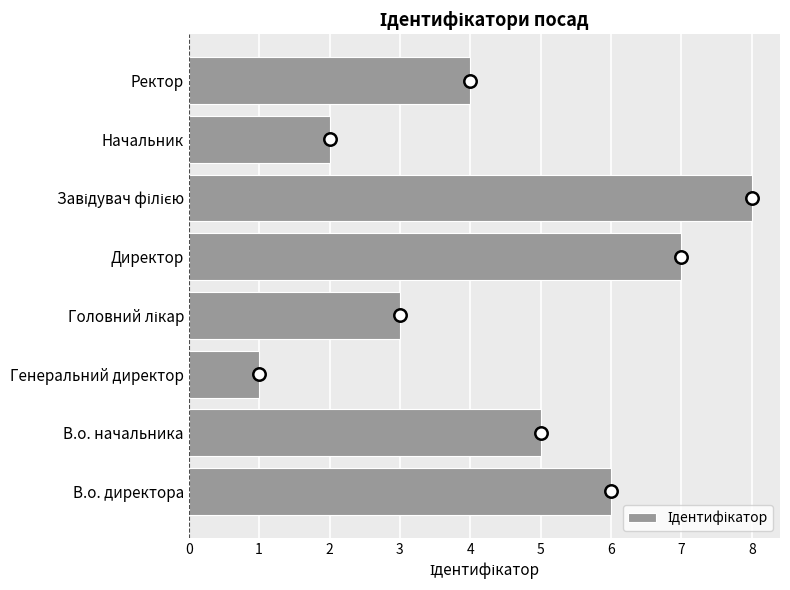

Between Директор and Генеральний директор, which is larger?

Директор